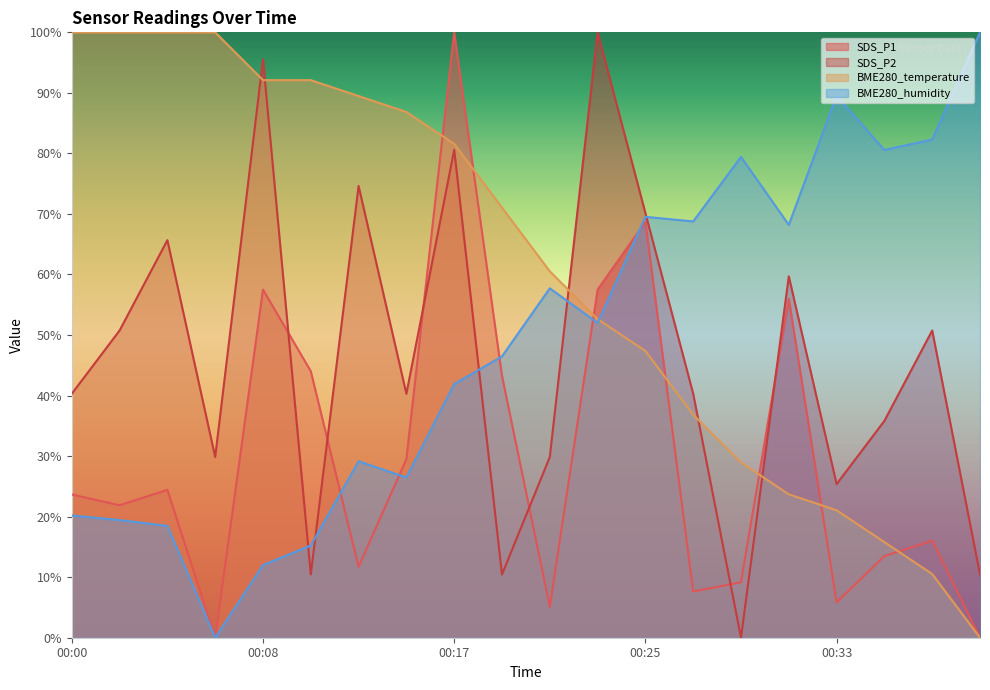

What is the spread (max minus min) of values at 00:19?

60.6